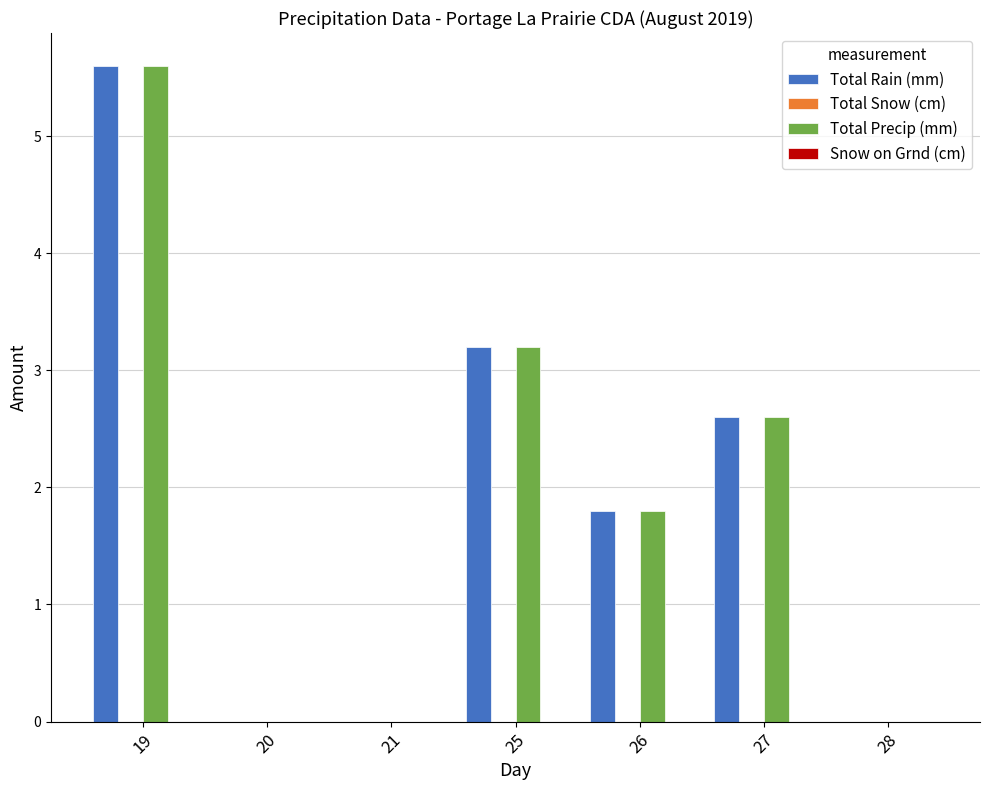

Reading left to right, list all the values displayed in this chart.

Total Rain (mm): 19=5.6	20=0.0	21=0.0	25=3.2	26=1.8	27=2.6	28=0.0
Total Precip (mm): 19=5.6	20=0.0	21=0.0	25=3.2	26=1.8	27=2.6	28=0.0